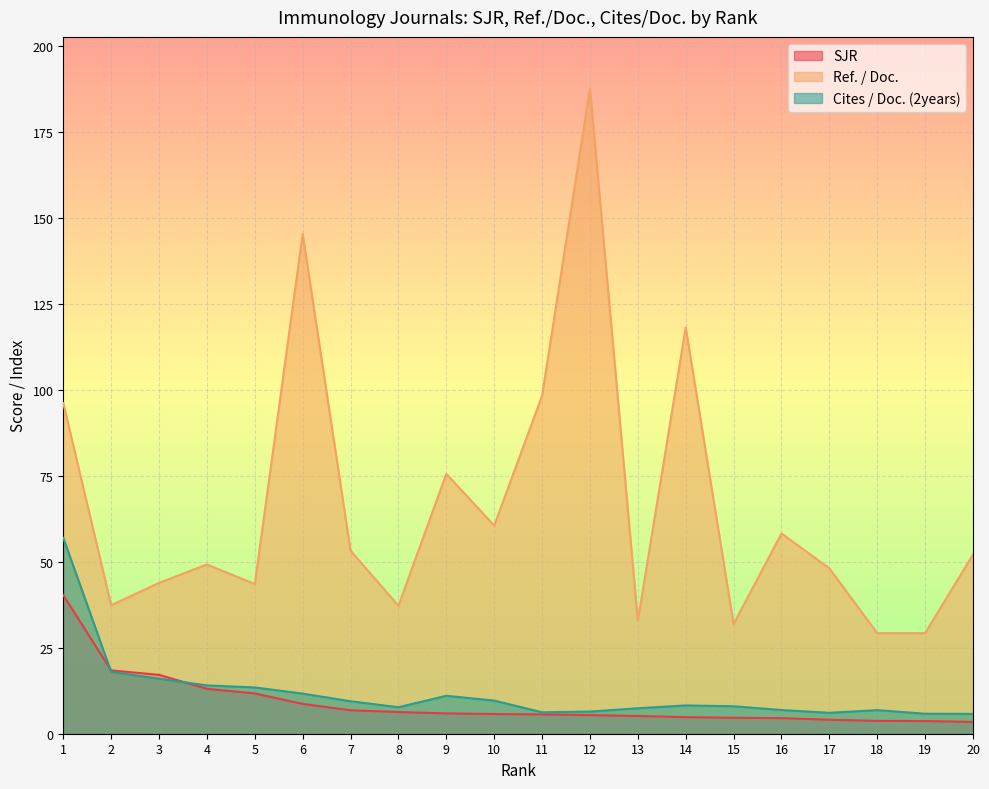

What is the value of the SJR point at the 13th from the left?

5.2